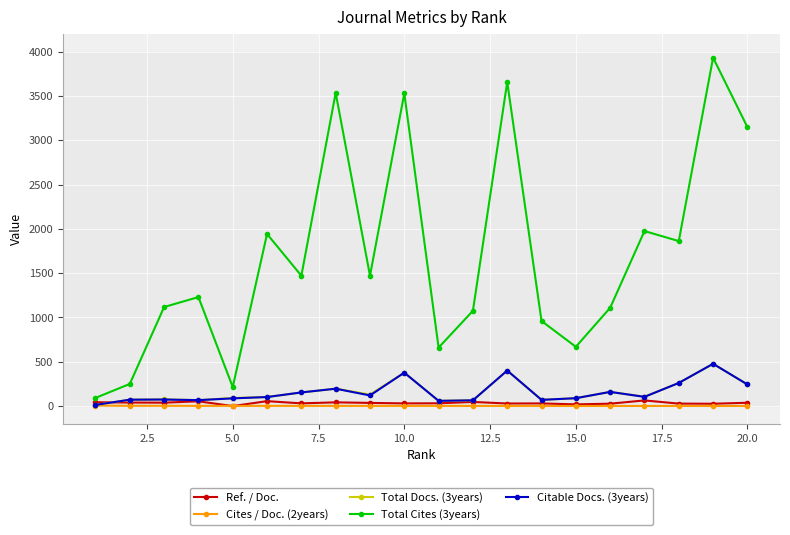

What is the value of the Total Docs. (3years) point at the 19th from the left?

477.0